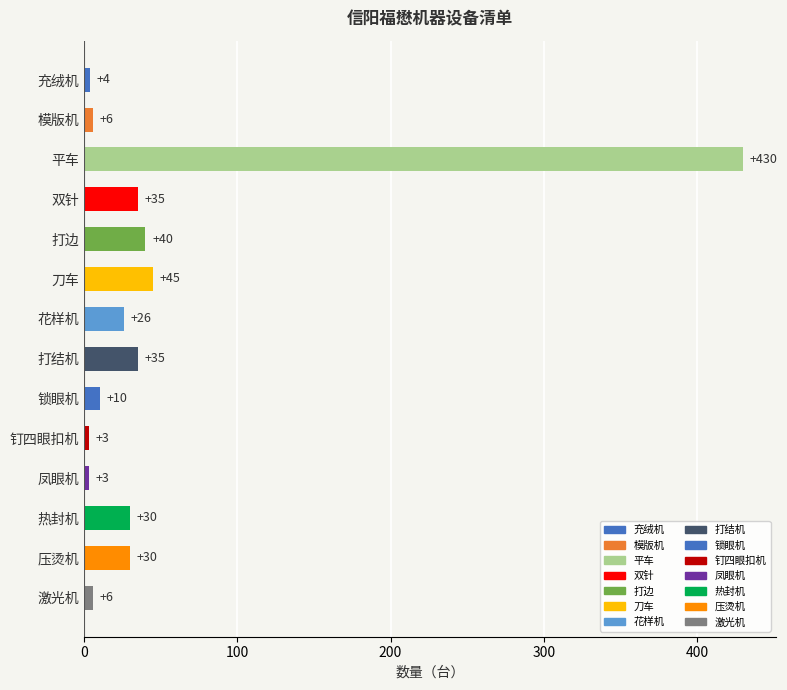

At which label is the value closest to 216?

刀车